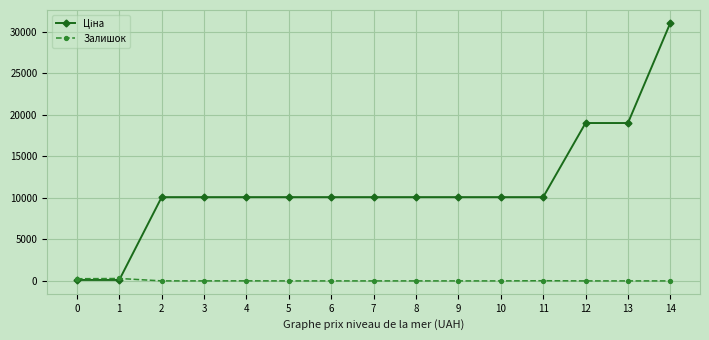

What is the value of the Залишок point at the 4th from the left?

2.0